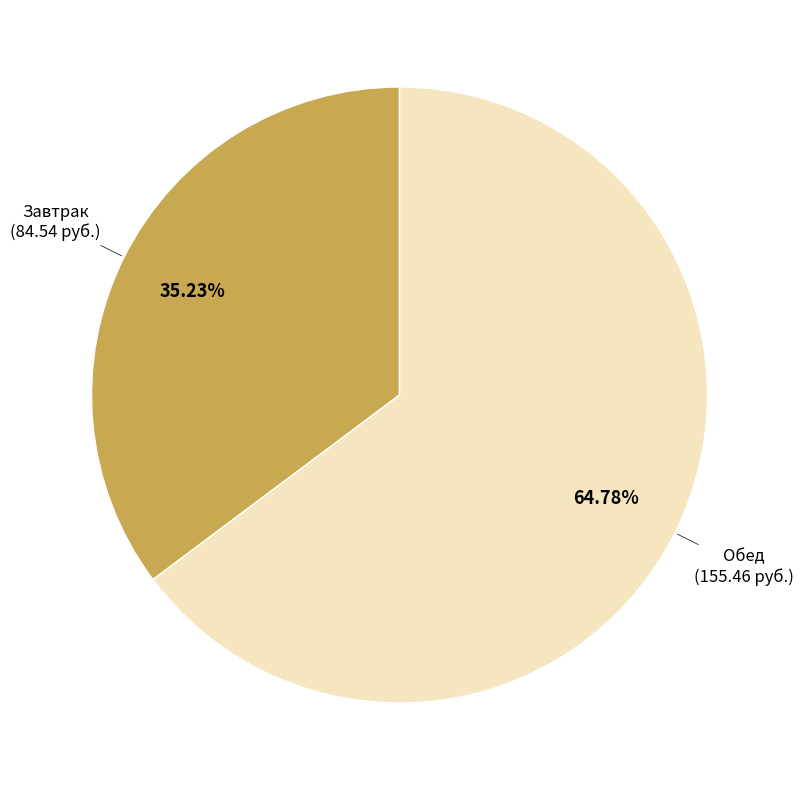

What is the largest slice in the pie chart?

Обед